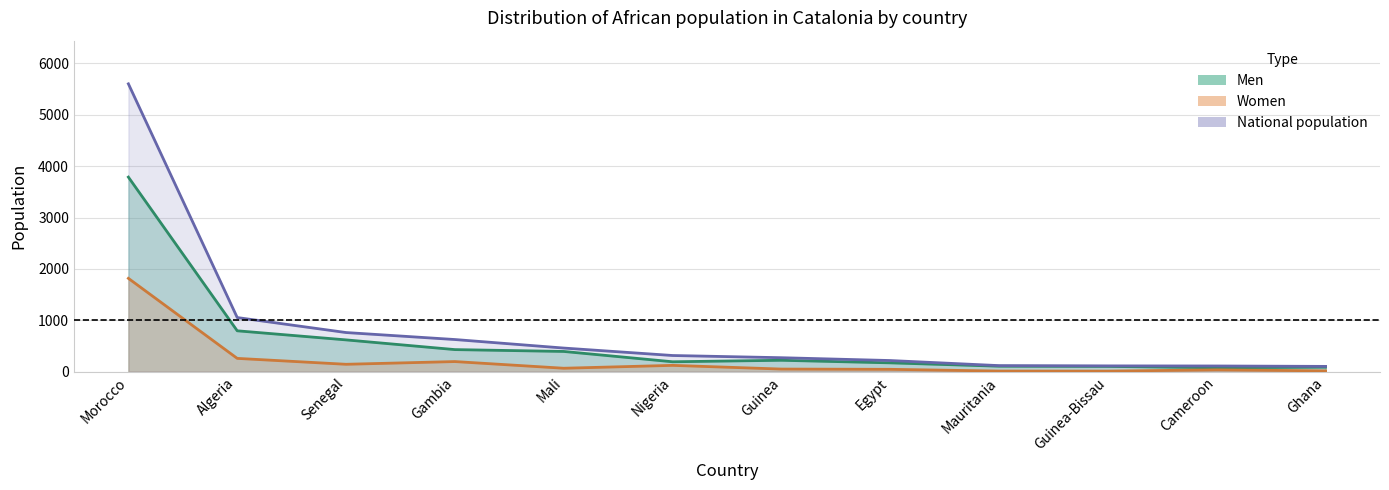

What are all the series names shown in the legend?

Men, Women, National population